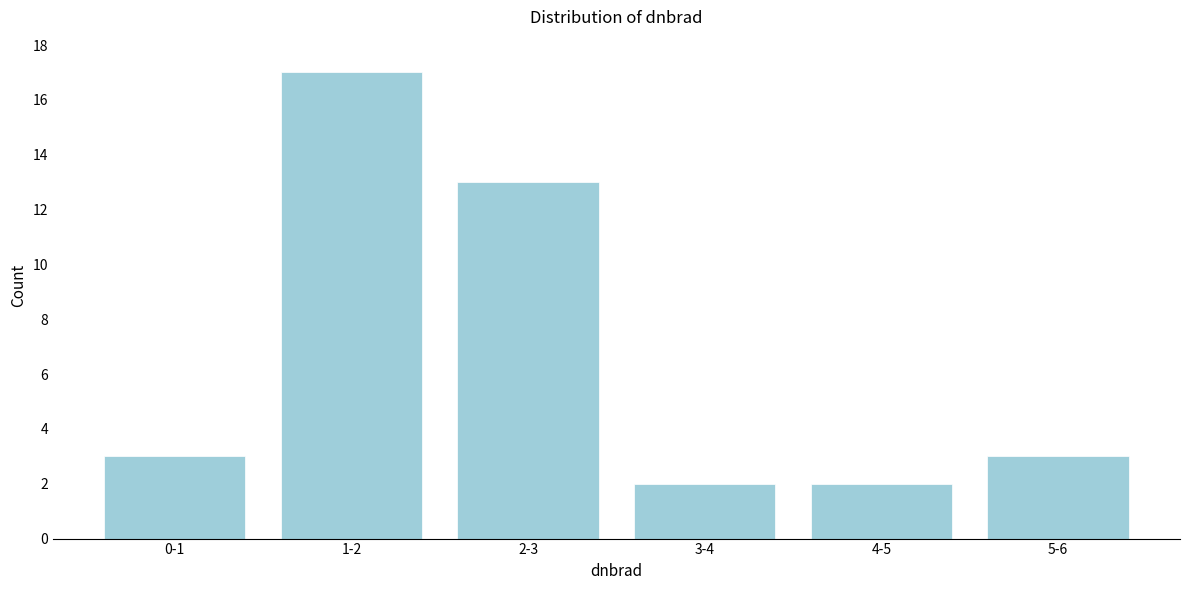

Reading left to right, extract all data points from this chart.

3	17	13	2	2	3